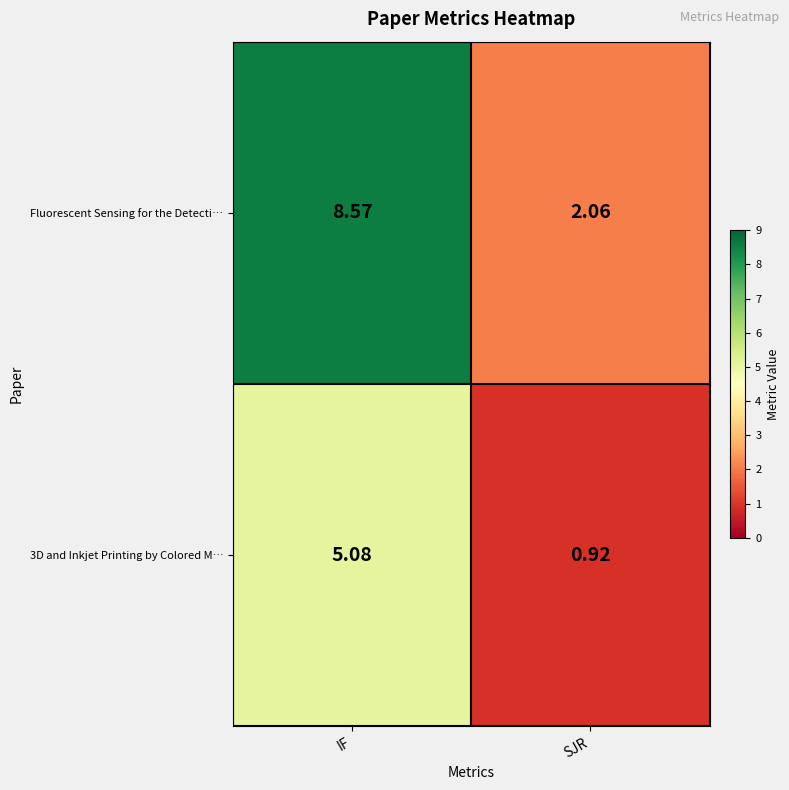

What is the total value across all series at IF?

13.7